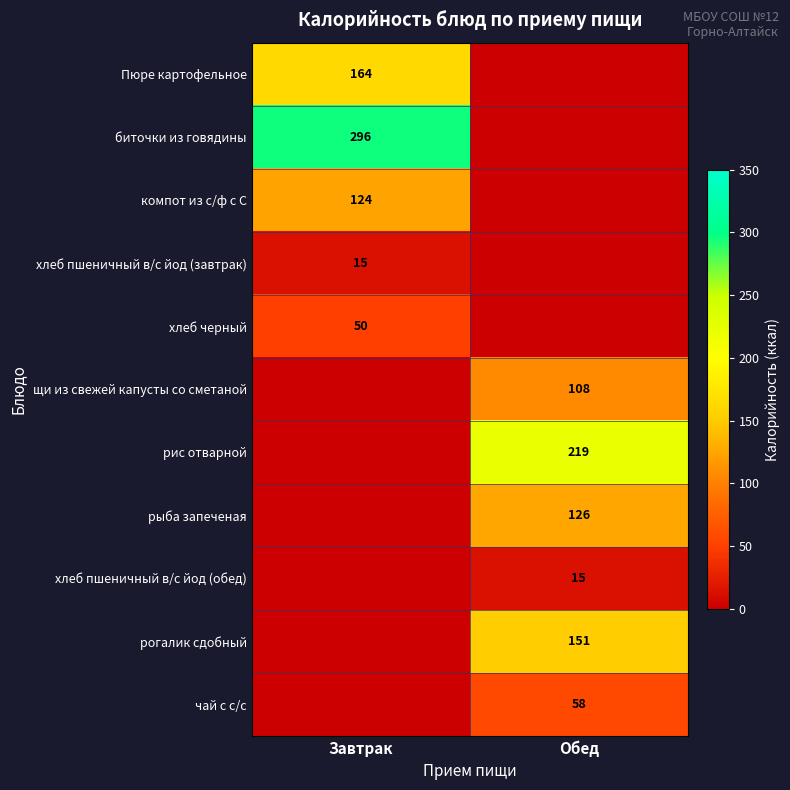

True or false: рыба запеченая has a value of 126 at Обед.

True